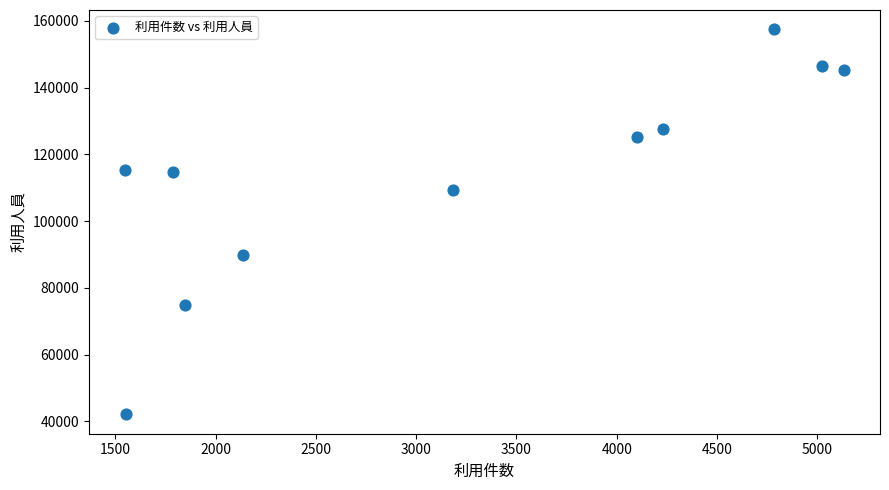

What is the average Y value?

113504